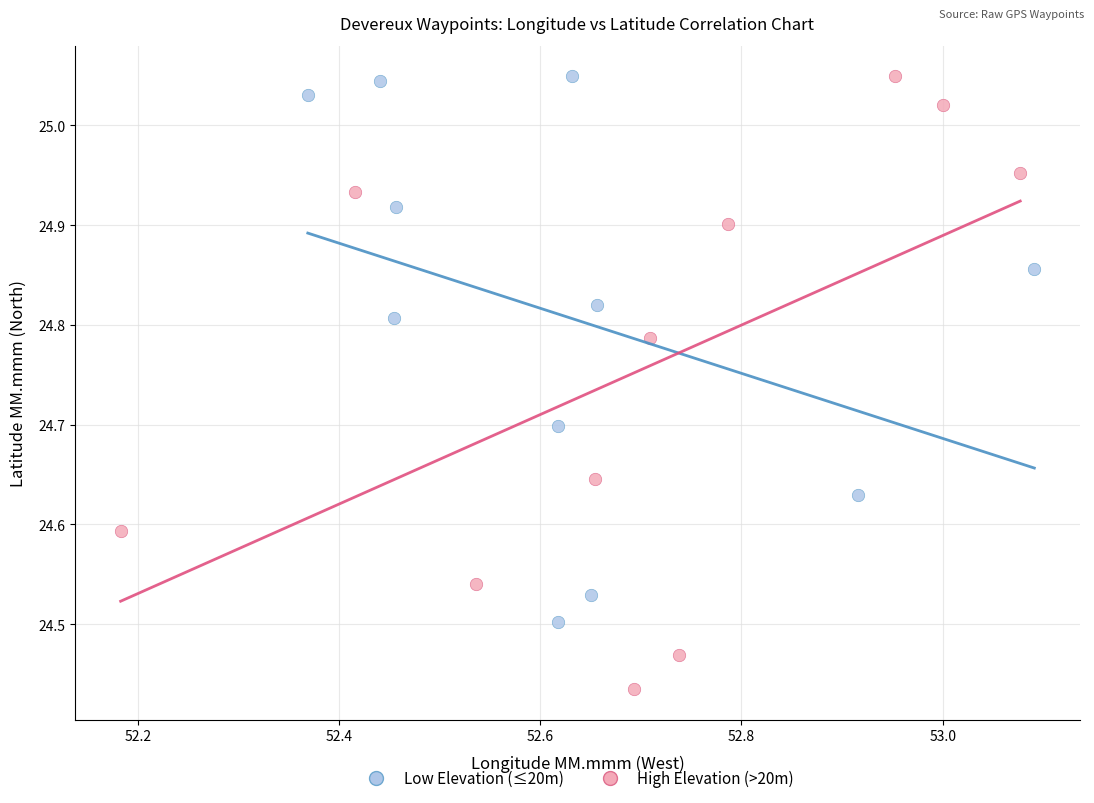

What are all the series names shown in the legend?

Low Elevation (≤20m), High Elevation (>20m)